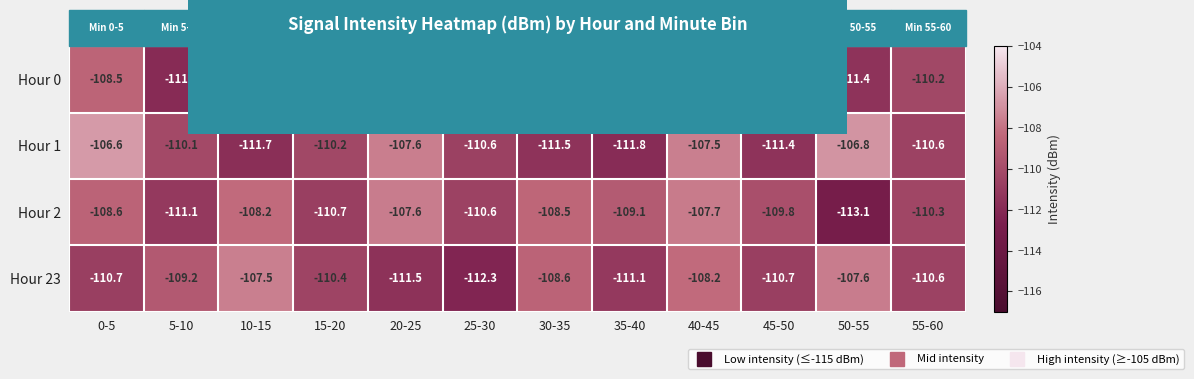

Rank the series by their maximum value, from lowest to highest.

Hour 2, Hour 23, Hour 0, Hour 1